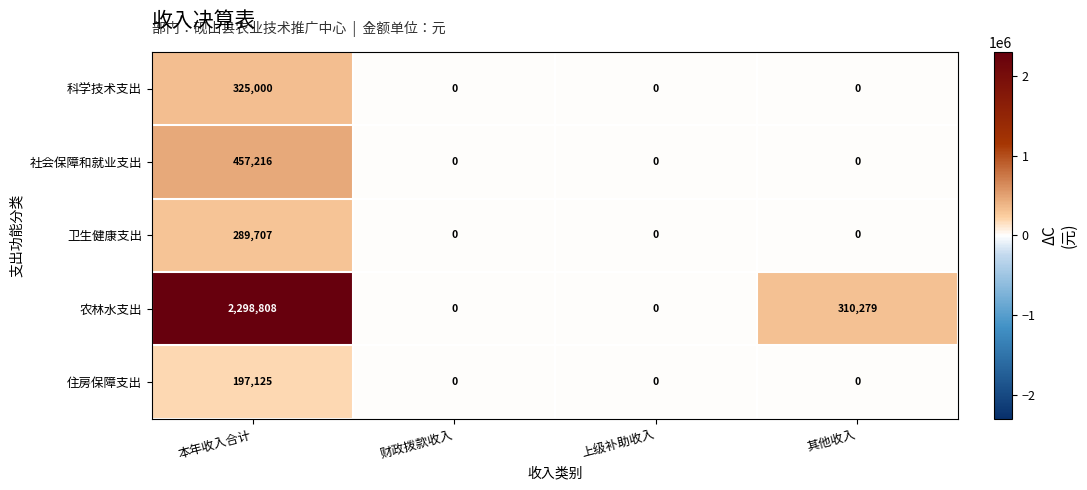

Is it true that 社会保障和就业支出 equals -278803 at 财政拨款收入?

False